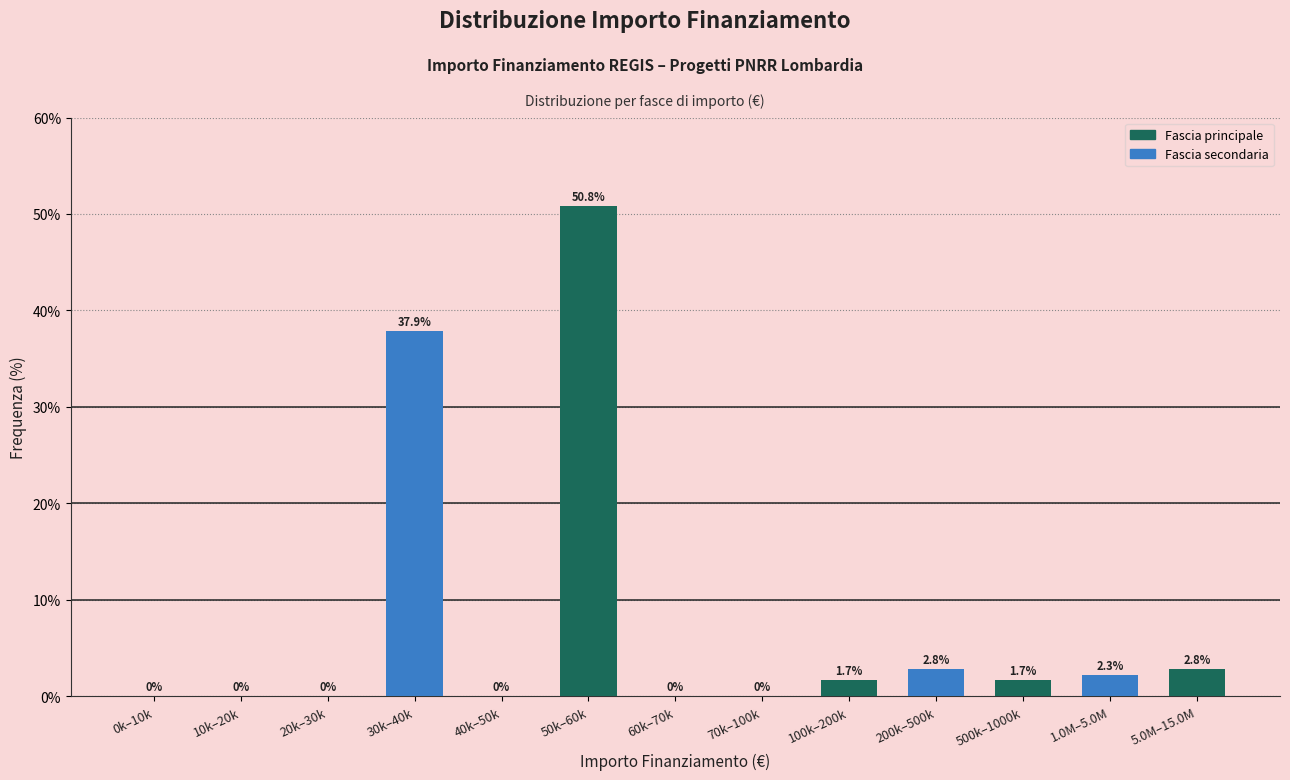

Reading left to right, list all the values displayed in this chart.

0k–10k=0.0	10k–20k=0.0	20k–30k=0.0	30k–40k=37.9	40k–50k=0.0	50k–60k=50.8	60k–70k=0.0	70k–100k=0.0	100k–200k=1.7	200k–500k=2.8	500k–1000k=1.7	1.0M–5.0M=2.3	5.0M–15.0M=2.8